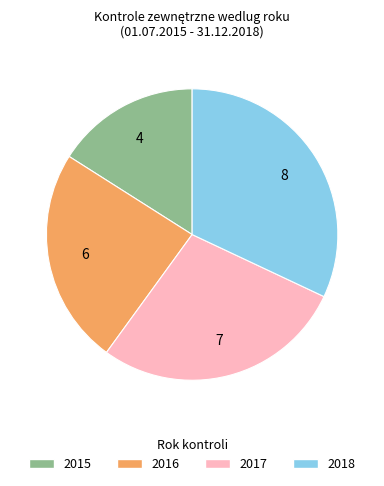

Which has a higher value, 2018 or 2015?

2018